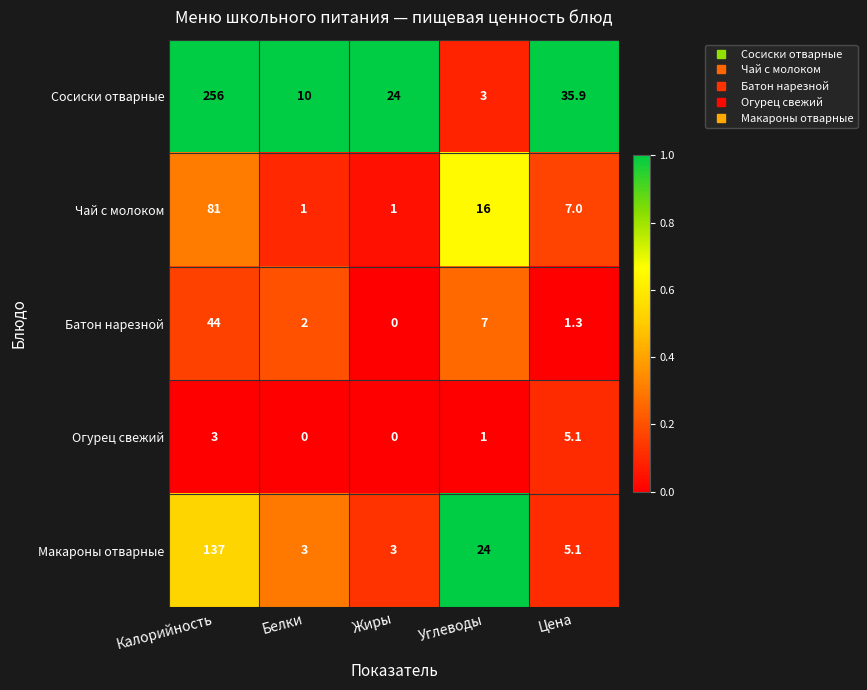

What is the total value across all series at Калорийность?

521.0